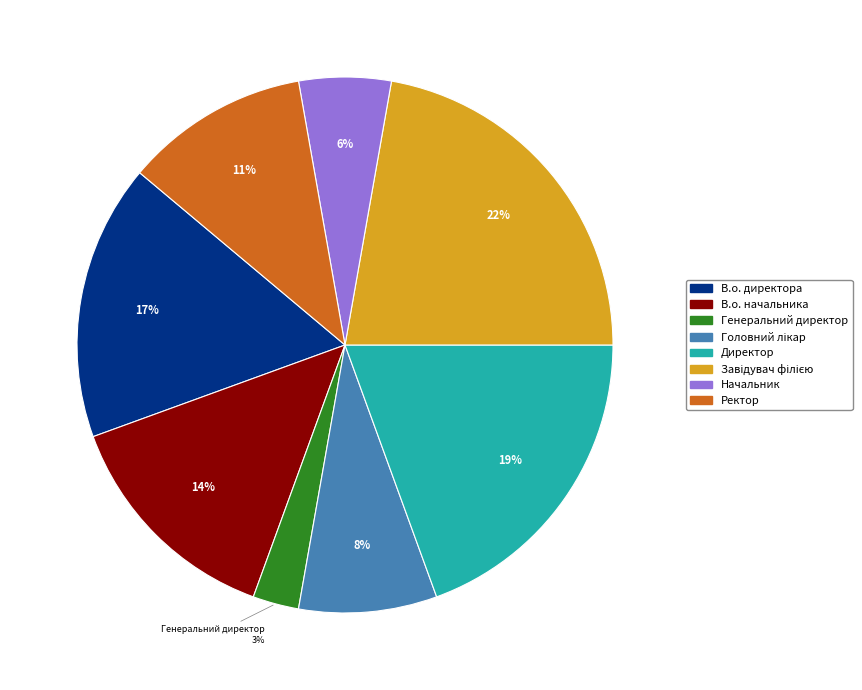

To the nearest percent, what percentage of the pie is В.о. директора?

17%